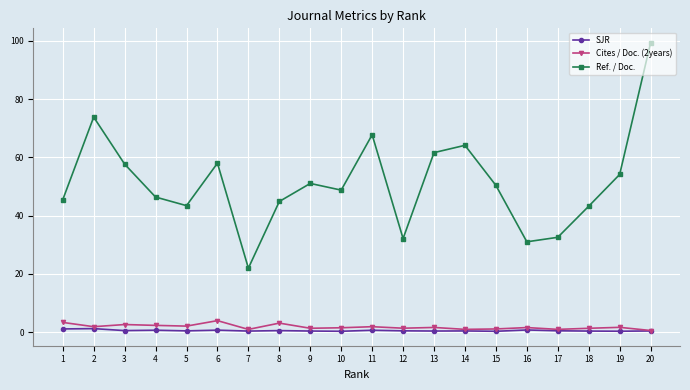

Read the SJR value at 8.

0.5